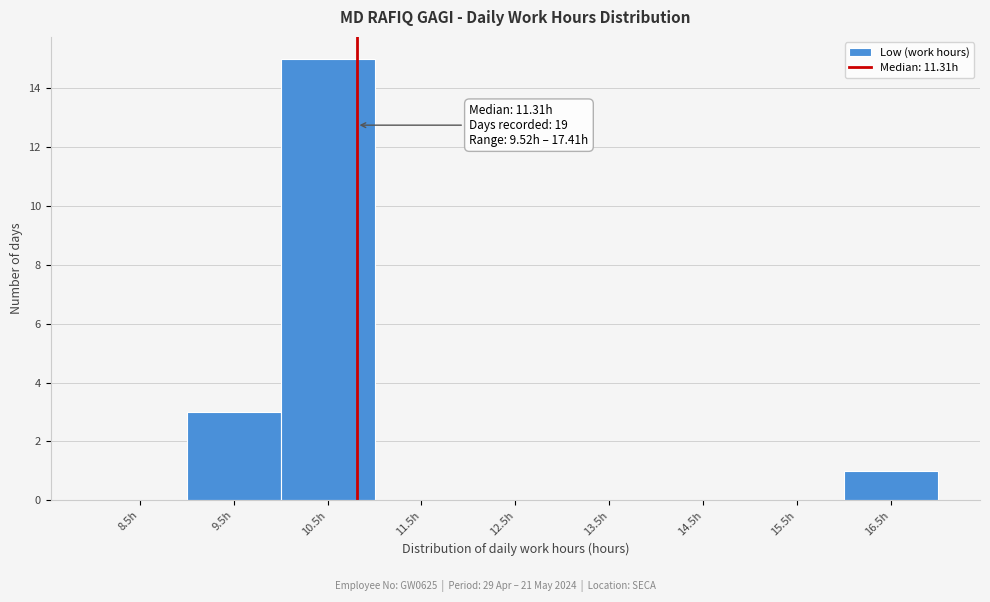

Reading right to left, what are all the values shown in this chart?

16.5h=1	15.5h=0	14.5h=0	13.5h=0	12.5h=0	11.5h=0	10.5h=15	9.5h=3	8.5h=0